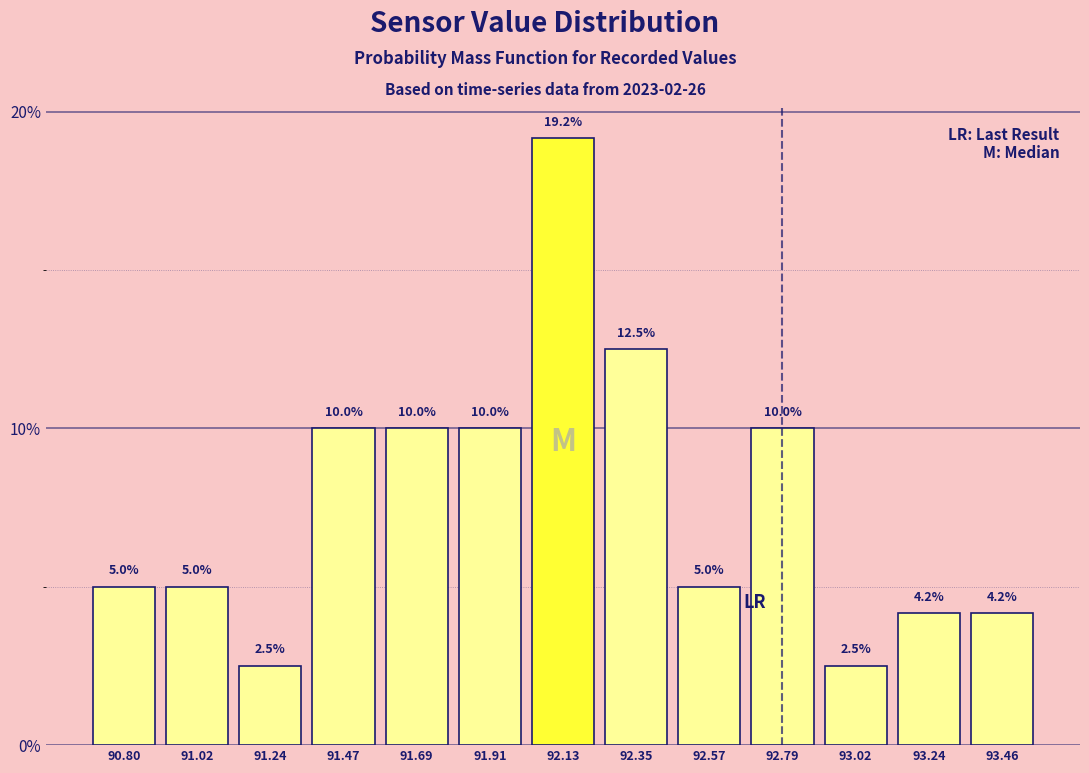

Reading left to right, transcribe this chart: for each bar, give the range it covers on the x-axis and its height. The bar edges are not printed on the chart, so give them approximately, as read against the axis.

90.70 to 90.90: 5.0
90.90 to 91.15: 5.0
91.15 to 91.35: 2.5
91.35 to 91.60: 10.0
91.60 to 91.80: 10.0
91.80 to 92.00: 10.0
92.00 to 92.25: 19.2
92.25 to 92.45: 12.5
92.45 to 92.70: 5.0
92.70 to 92.90: 10.0
92.90 to 93.15: 2.5
93.15 to 93.35: 4.2
93.35 to 93.55: 4.2